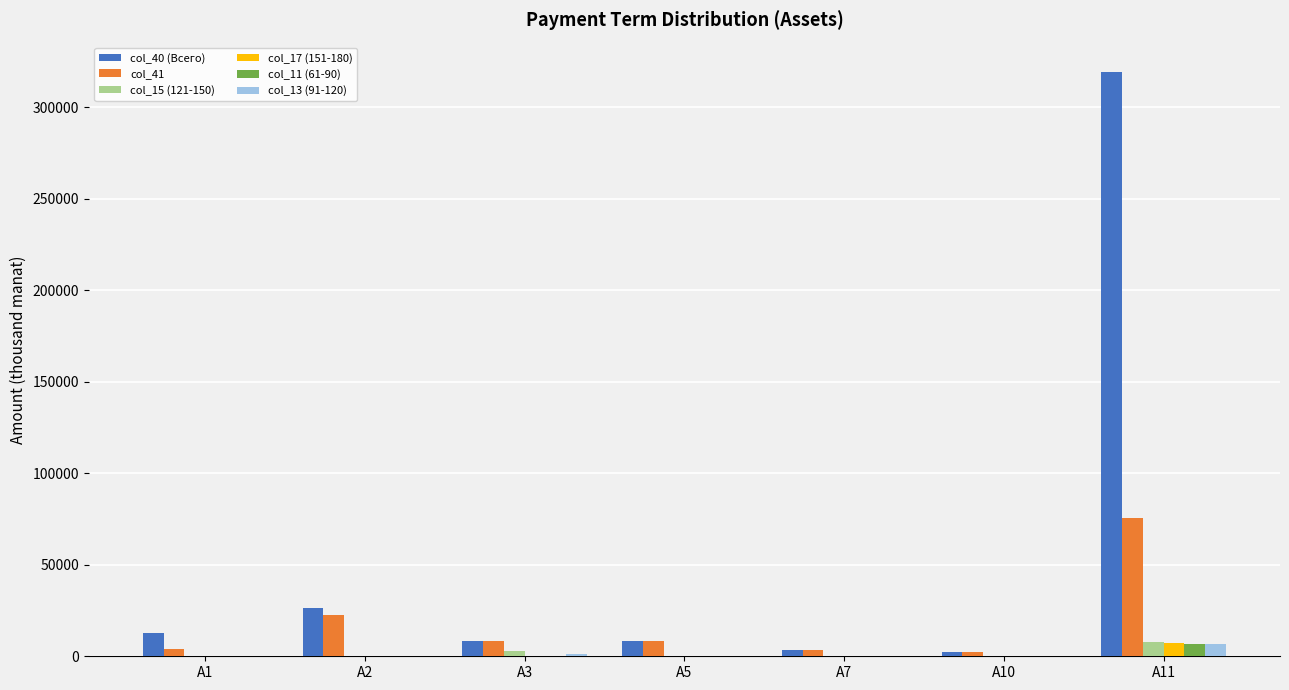

How many data points does each series have?

7